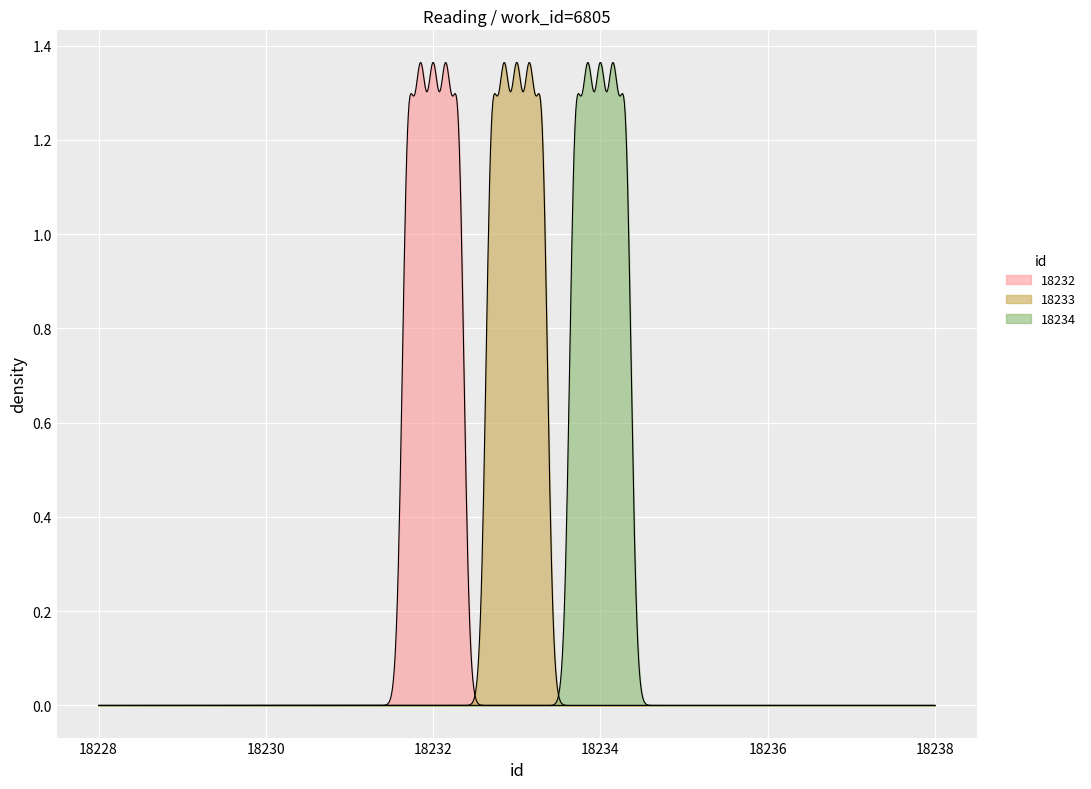

What is the maximum value shown in the chart?

18234